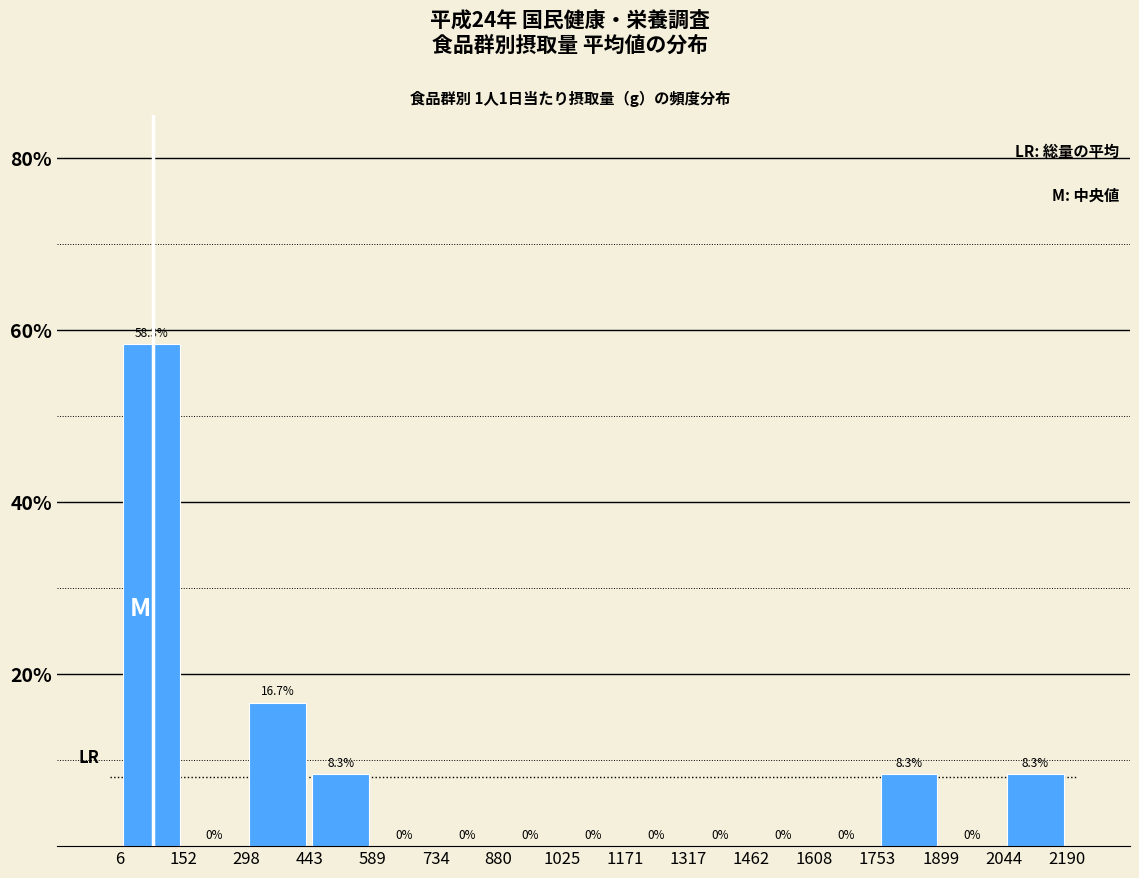

Reading left to right, list every bar in this chart as the range it spans on the x-axis followed by its height.

6 to 152: 58.3
152 to 298: 0.0
298 to 443: 16.7
443 to 589: 8.3
589 to 734: 0.0
734 to 880: 0.0
880 to 1025: 0.0
1025 to 1171: 0.0
1171 to 1317: 0.0
1317 to 1462: 0.0
1462 to 1608: 0.0
1608 to 1753: 0.0
1753 to 1899: 8.3
1899 to 2044: 0.0
2044 to 2190: 8.3